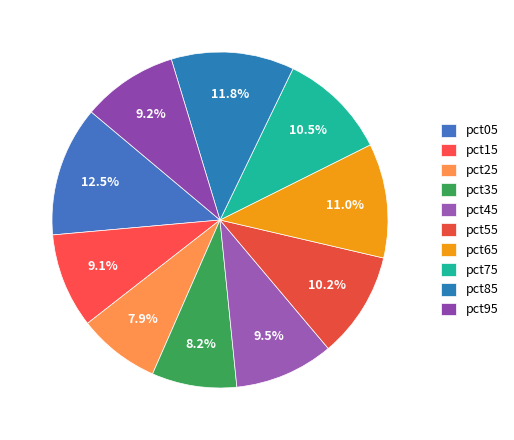

To the nearest percent, what percentage of the pie is pct25?

8%